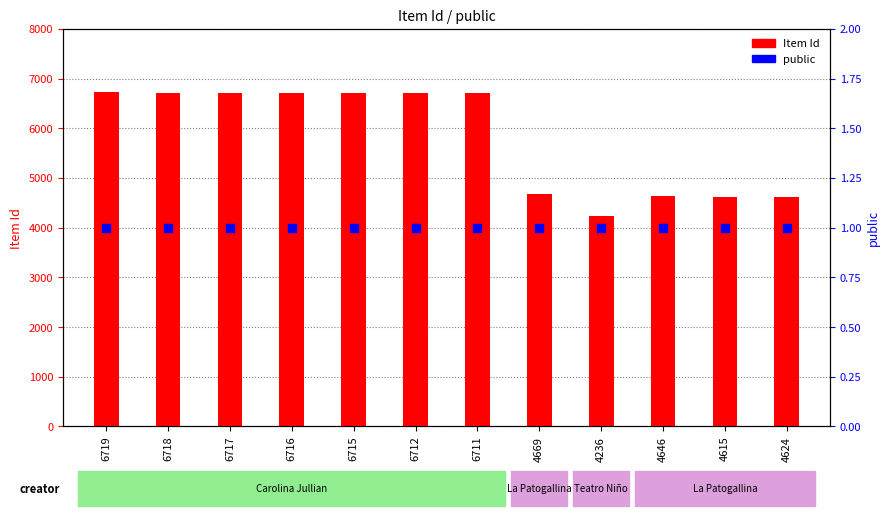

Which series has the largest total across all categories?

Item Id